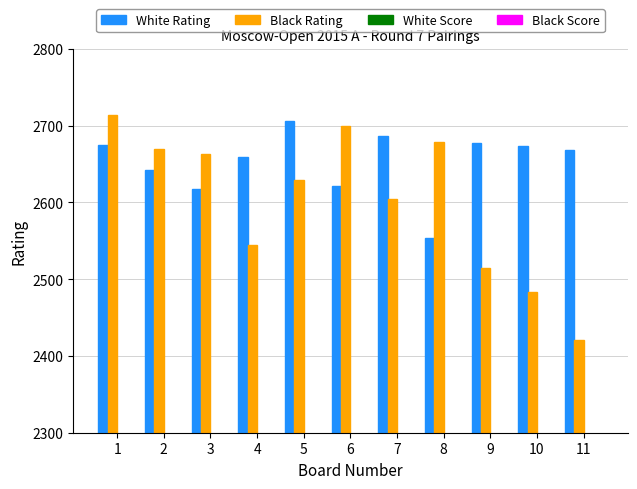

What is the difference between the maximum and minimum values in the White Score series?

1.0